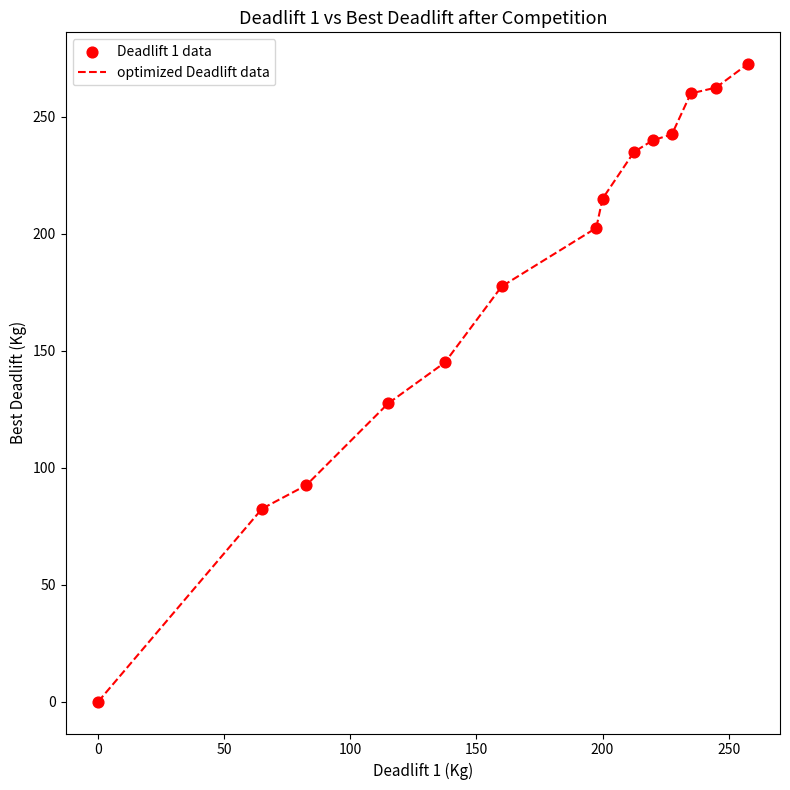

What is the difference between the maximum and minimum values?

272.5